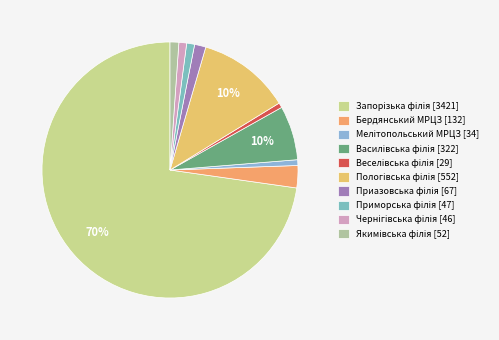

Rank the categories by value from highest to lowest.

Запорізька філія, Пологівська філія, Василівська філія, Бердянський МРЦЗ, Приазовська філія, Якимівська філія, Приморська філія, Чернігівська філія, Мелітопольський МРЦЗ, Веселівська філія